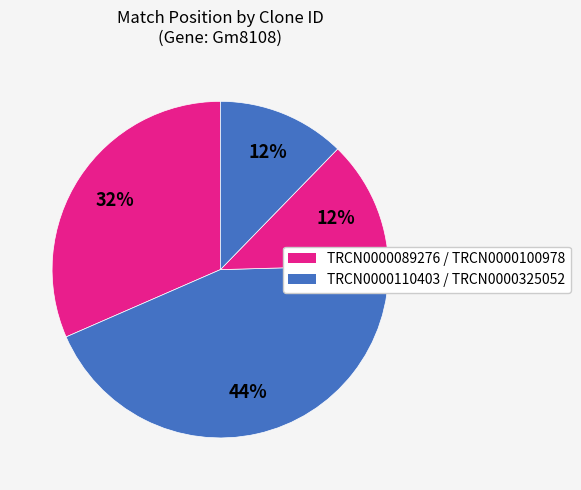

How many segments does this pie chart have?

4